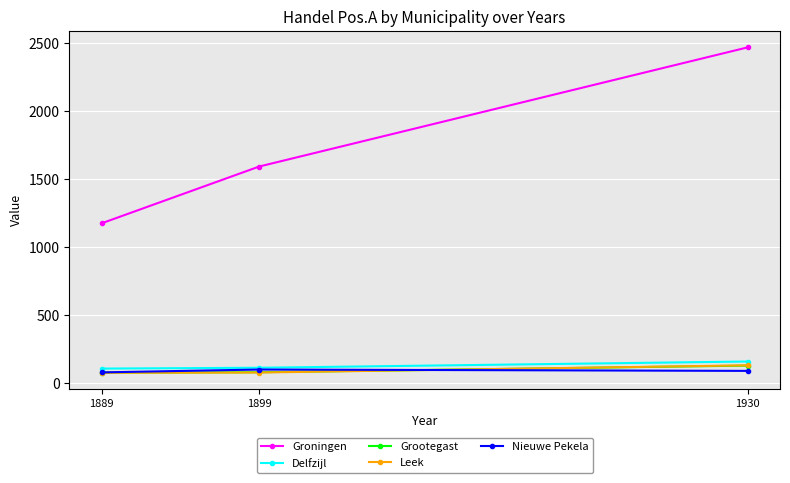

At which label is Groningen closest to 1822?

1899